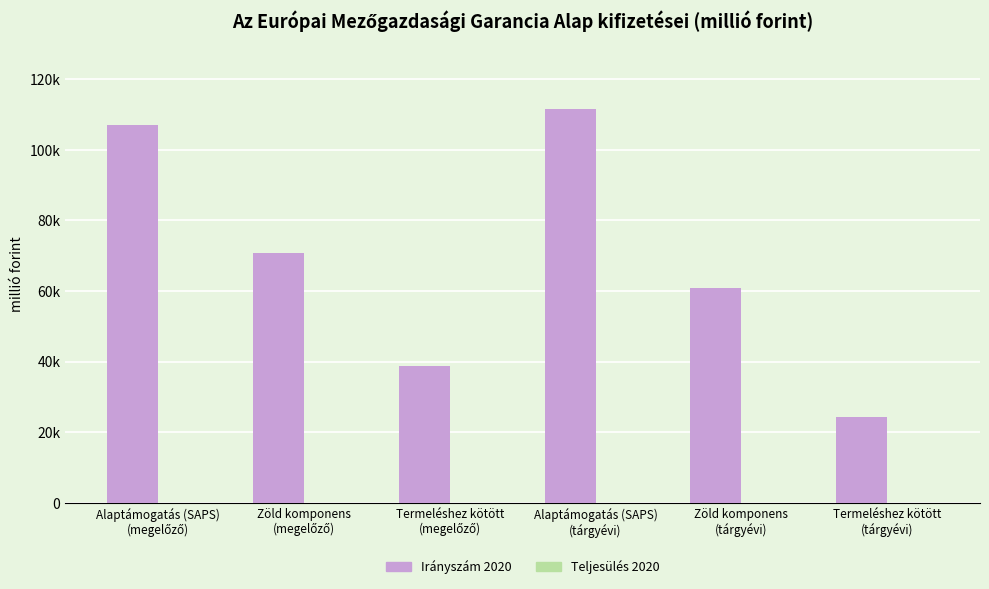

Between Zöld komponens
(tárgyévi) and Termeléshez kötött
(megelőző), which is larger?

Zöld komponens
(tárgyévi)